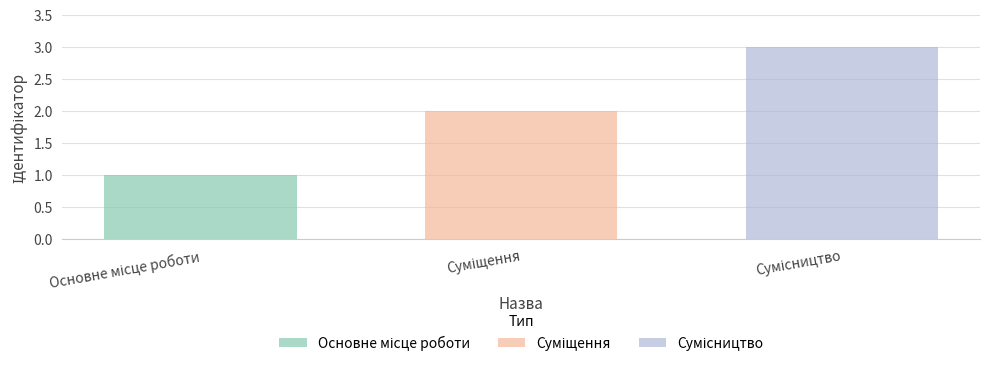

Are the bars horizontal?

No